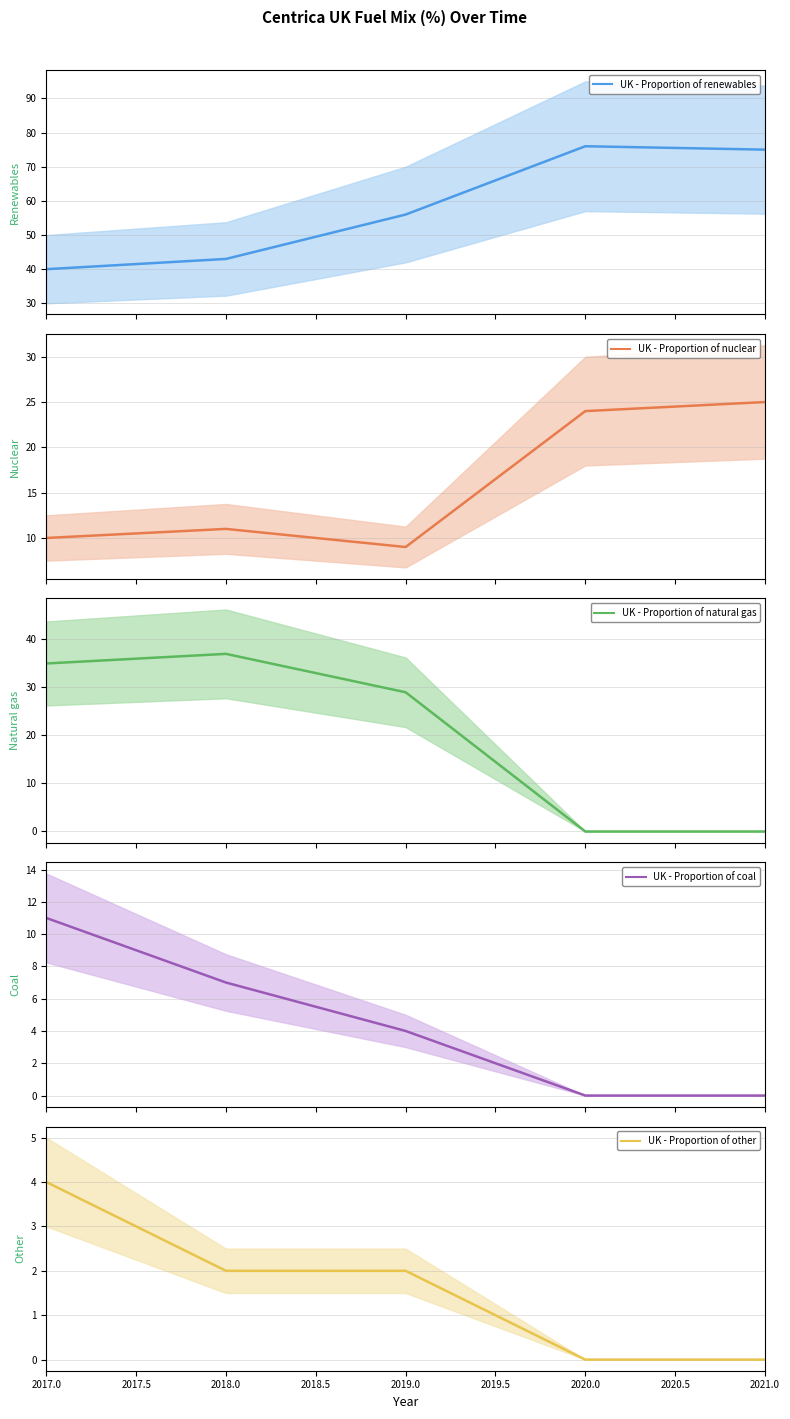

Does the chart have visible grid lines?

Yes